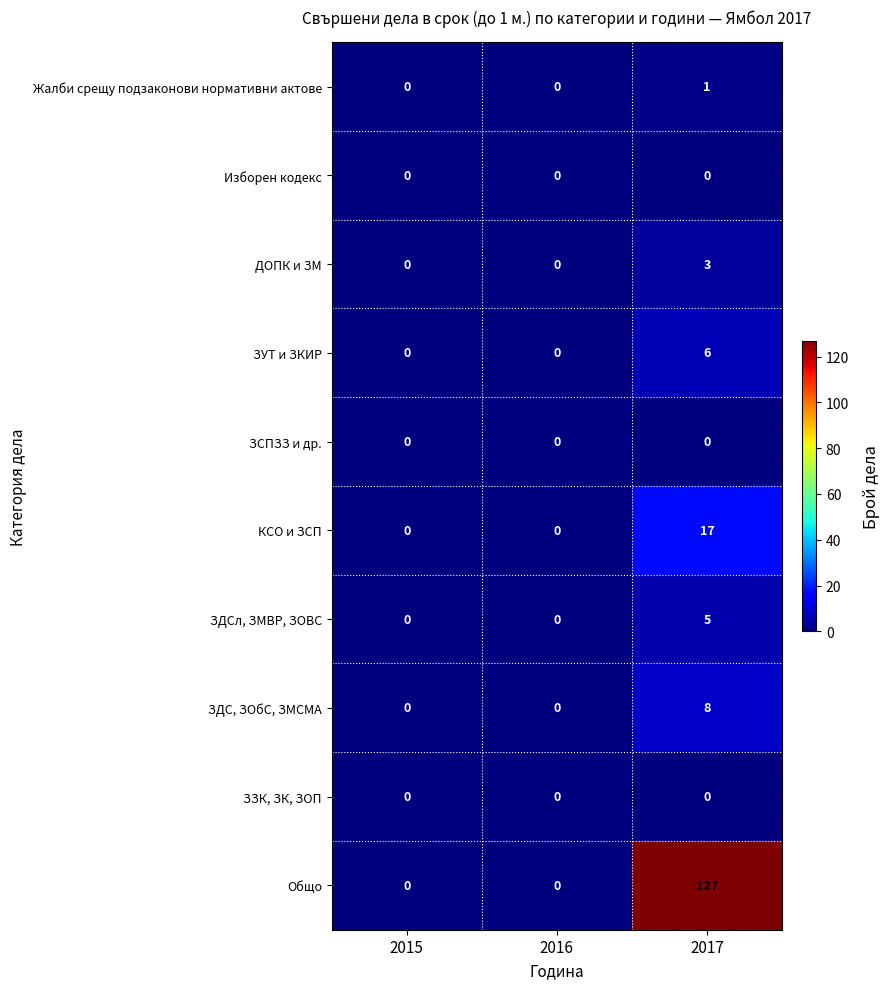

At which category is the sum across all series the highest?

2017